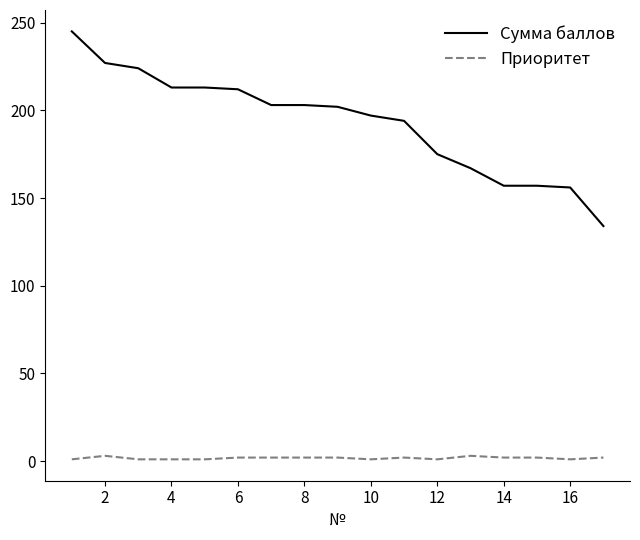

Does the chart have visible grid lines?

No